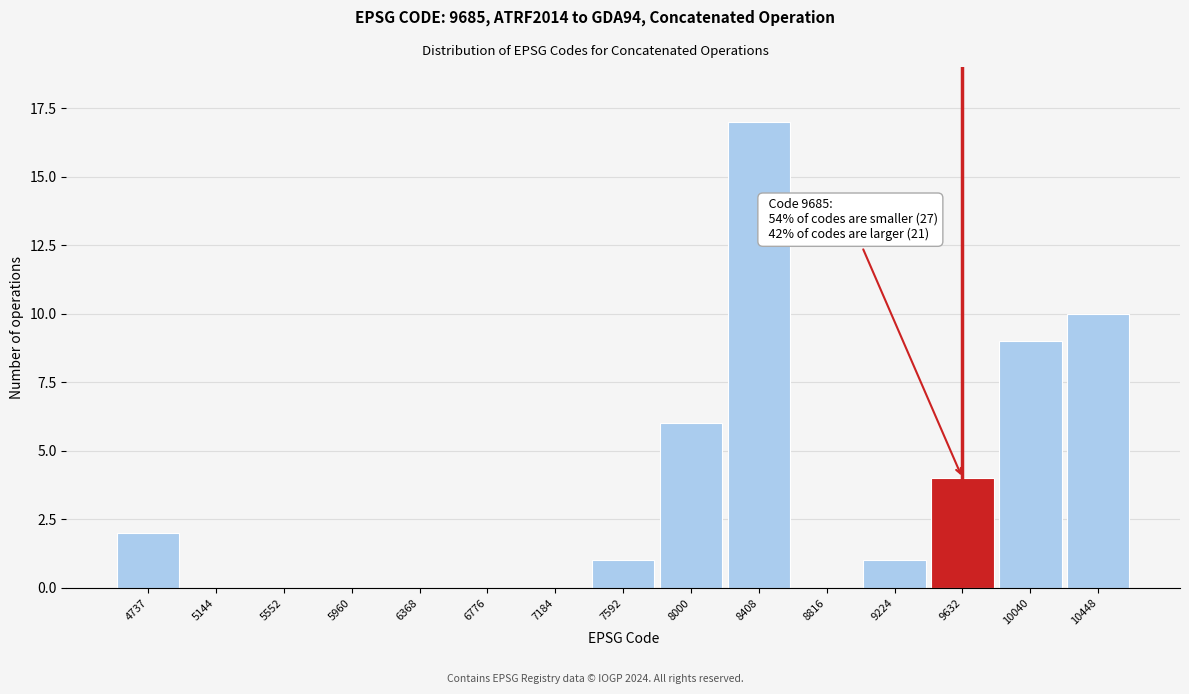

Reading left to right, extract all data points from this chart.

4737=2	5144=0	5552=0	5960=0	6368=0	6776=0	7184=0	7592=1	8000=6	8408=17	8816=0	9224=1	9632=4	10040=9	10448=10